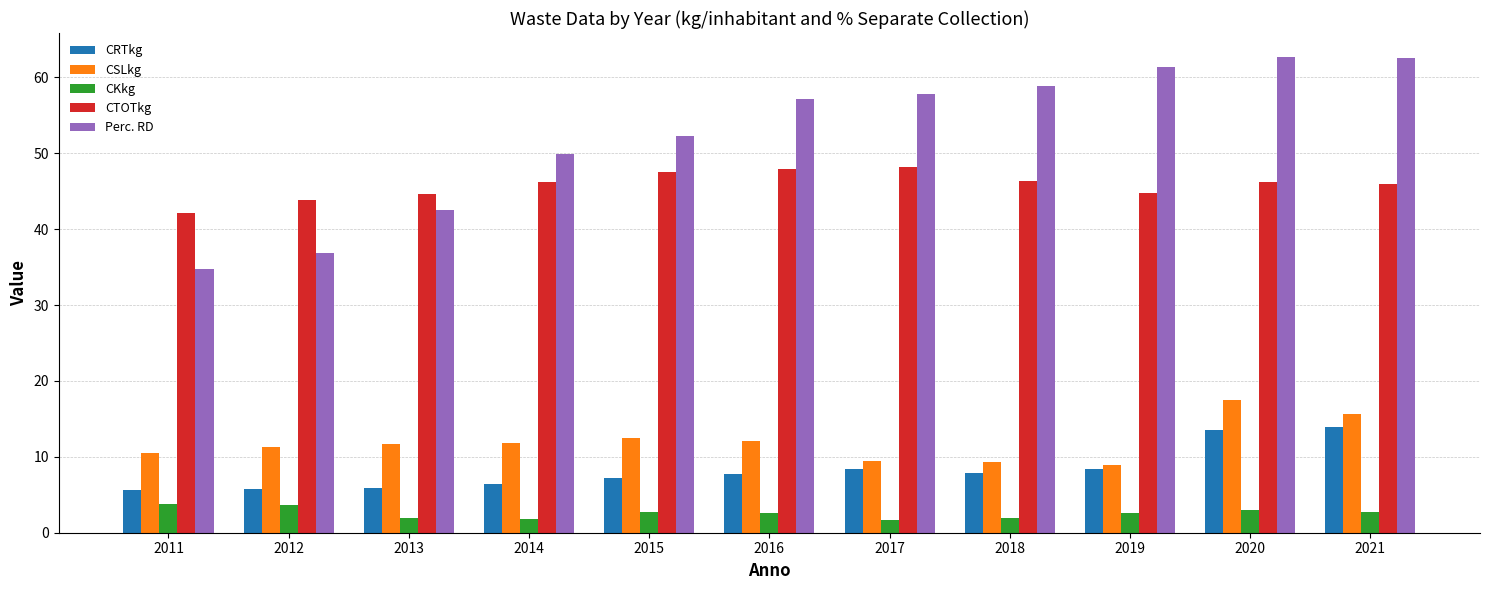

Which series has the largest total across all categories?

Perc. RD